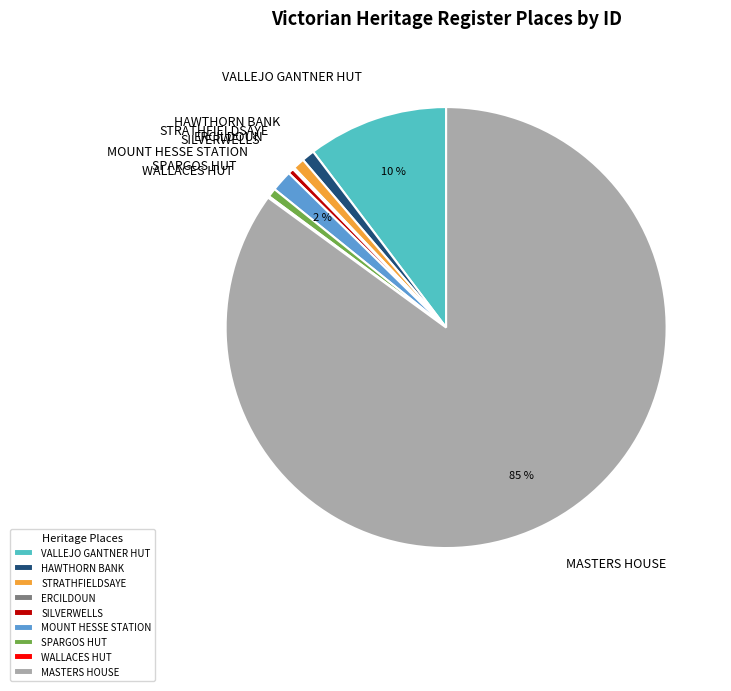

Combined, do SILVERWELLS and STRATHFIELDSAYE account for over 50%?

No